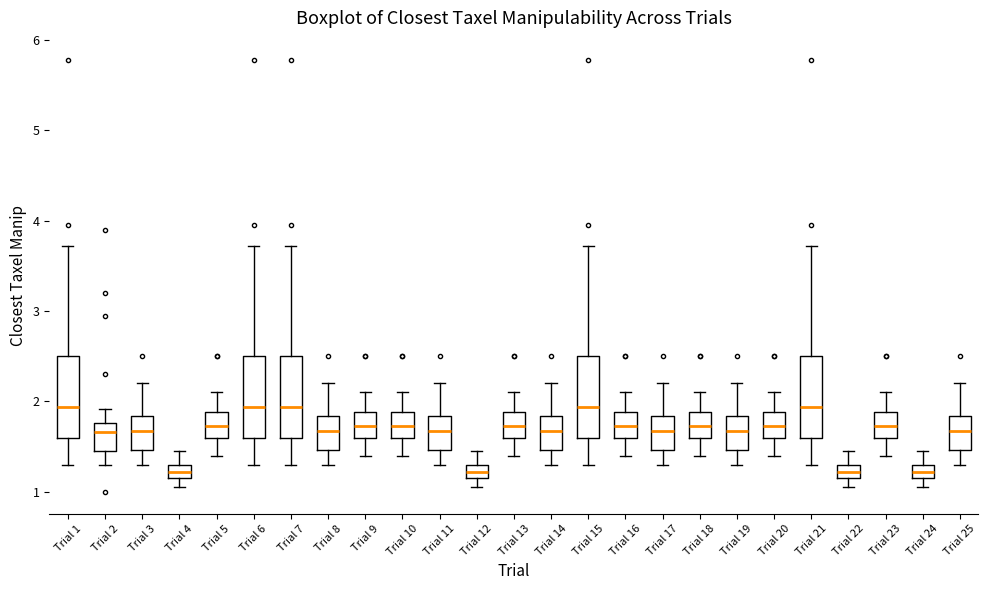

Where is the upper edge of the box for Trial 6 on the y-axis? The values are not printed on the chart, so give them approximately, as read against the axis.

2.5